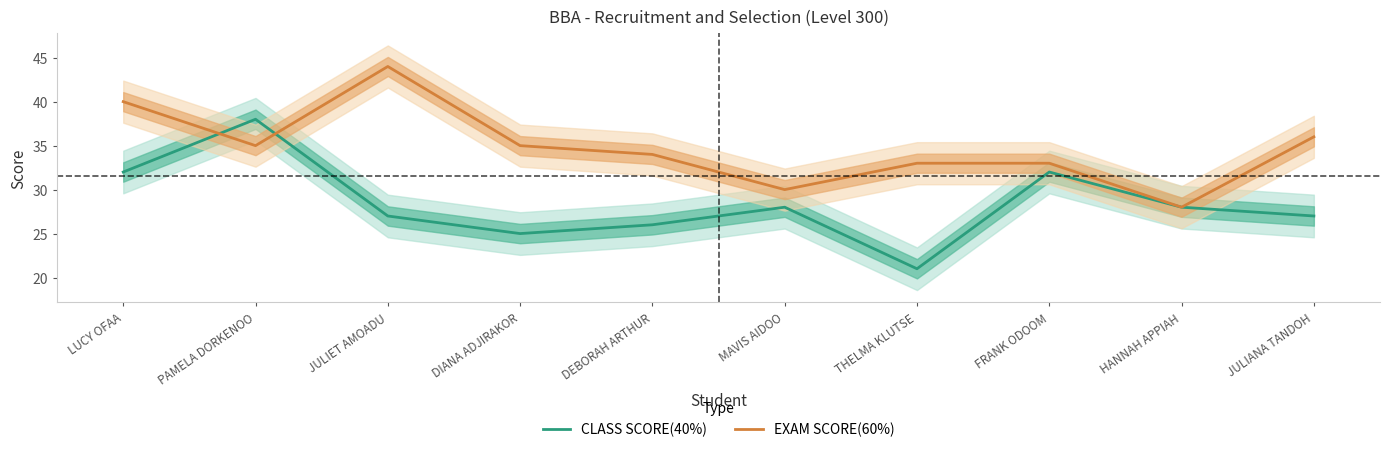

List the labels in order of CLASS SCORE(40%) value, smallest first.

THELMA KLUTSE, DIANA ADJIRAKOR, DEBORAH ARTHUR, JULIET AMOADU, JULIANA TANDOH, MAVIS AIDOO, HANNAH APPIAH, LUCY OFAA, FRANK ODOOM, PAMELA DORKENOO